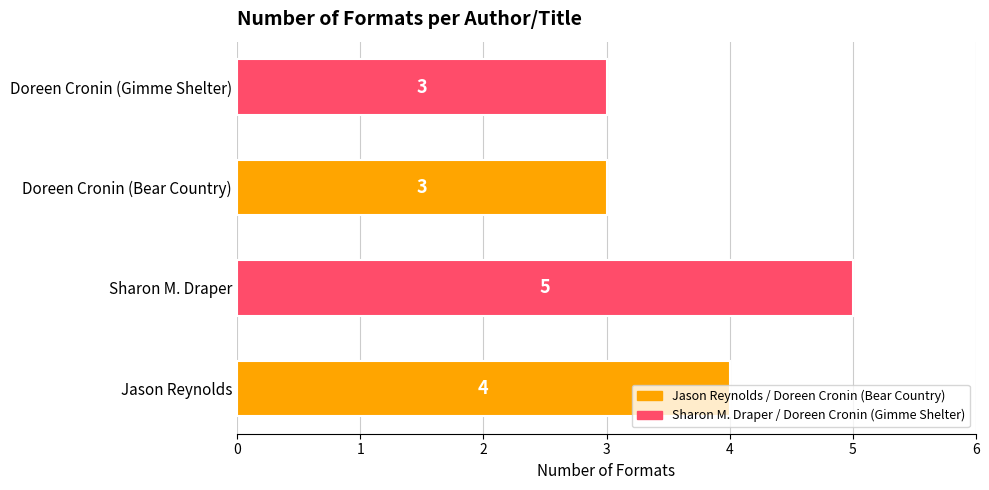

What is the sum of all values?

15